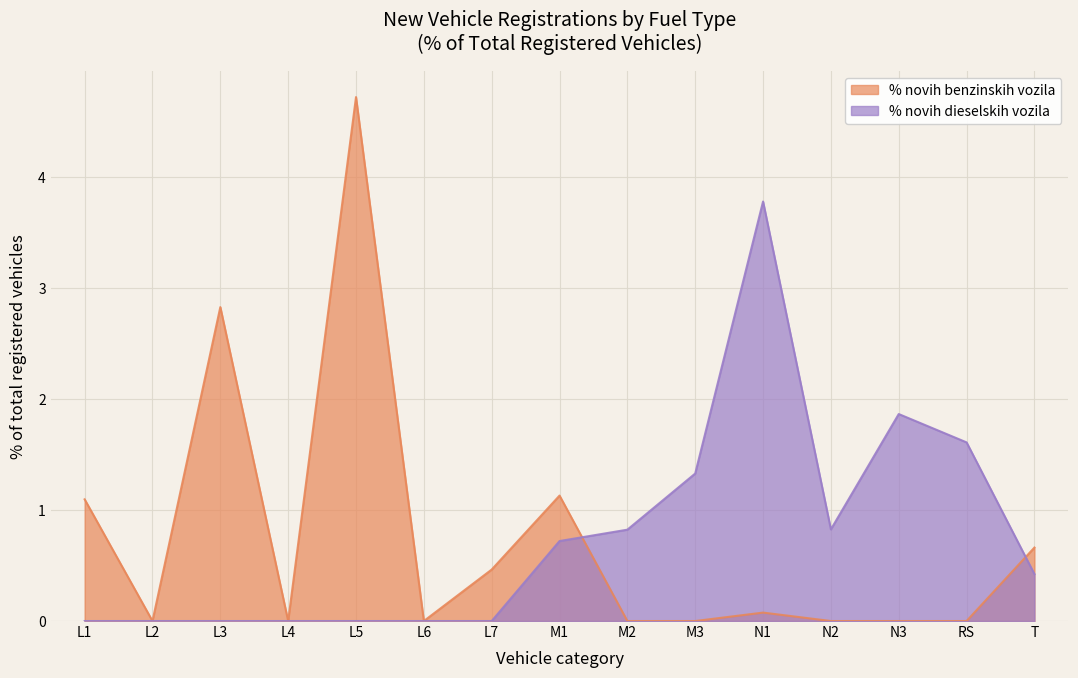

List the series in order of their overall mean, highest first.

% novih dieselskih vozila, % novih benzinskih vozila